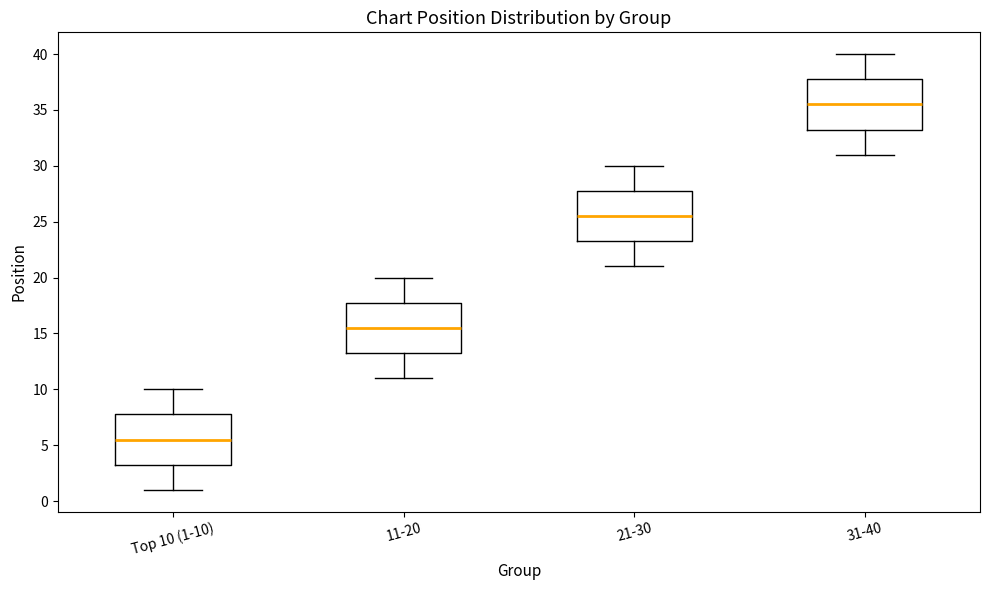

Reading left to right, transcribe this box plot: for each box, give where its median line is, the range the box spans, and where its two whiskers end, as read against the y-axis. The values are not printed on the chart, so give them approximately, as read against the axis.

Top 10 (1-10): median 5.5, box 3.5 to 8.0, whiskers 1.0 to 10.0
11-20: median 15.5, box 13.5 to 18.0, whiskers 11.0 to 20.0
21-30: median 25.5, box 23.5 to 28.0, whiskers 21.0 to 30.0
31-40: median 35.5, box 33.5 to 38.0, whiskers 31.0 to 40.0